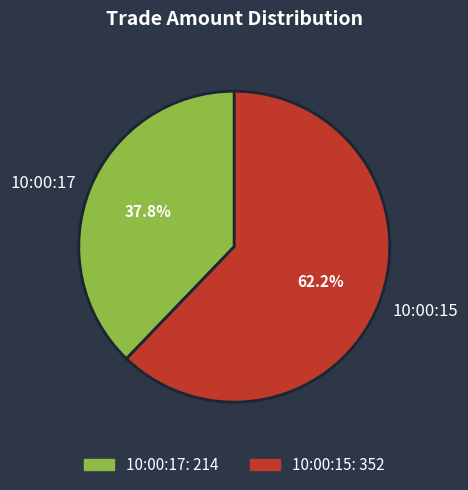

Which has a higher value, 10:00:17 or 10:00:15?

10:00:15